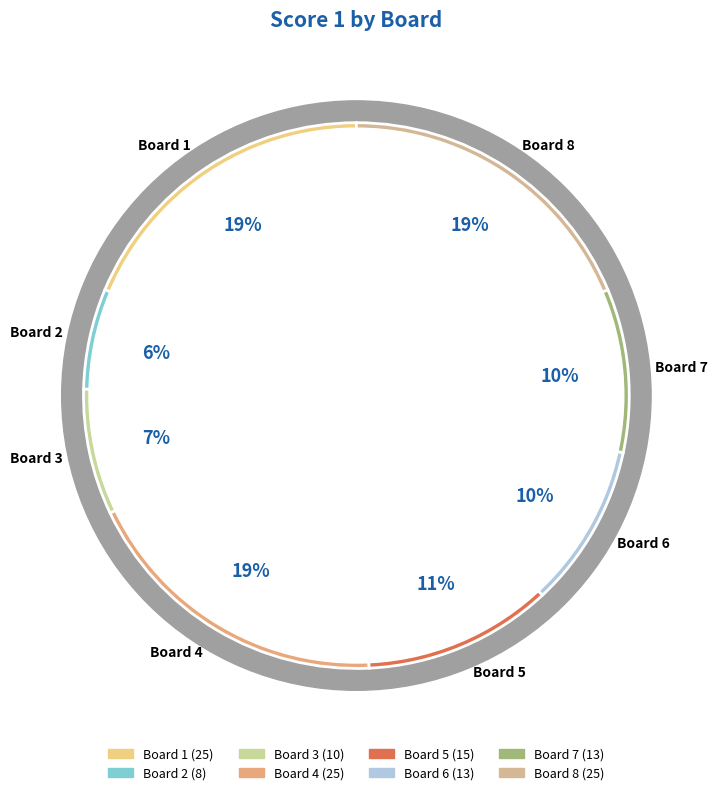

Between Board 1 and Board 2, which is larger?

Board 1